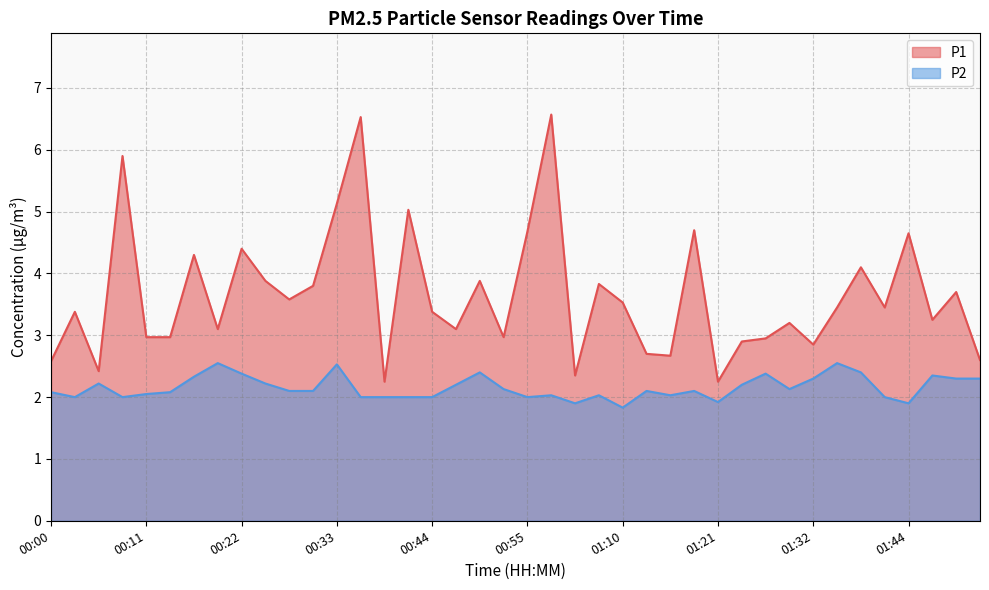

True or false: P1 has a value of 2.2 at 00:16.

False